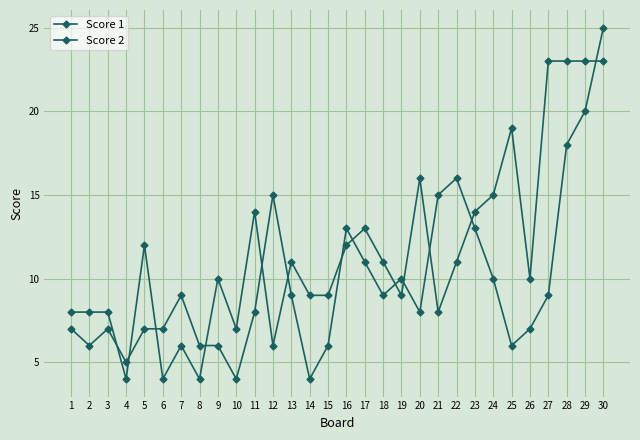

In Score 2, how many points are higher than both neighbors (excluding endpoints)?

6